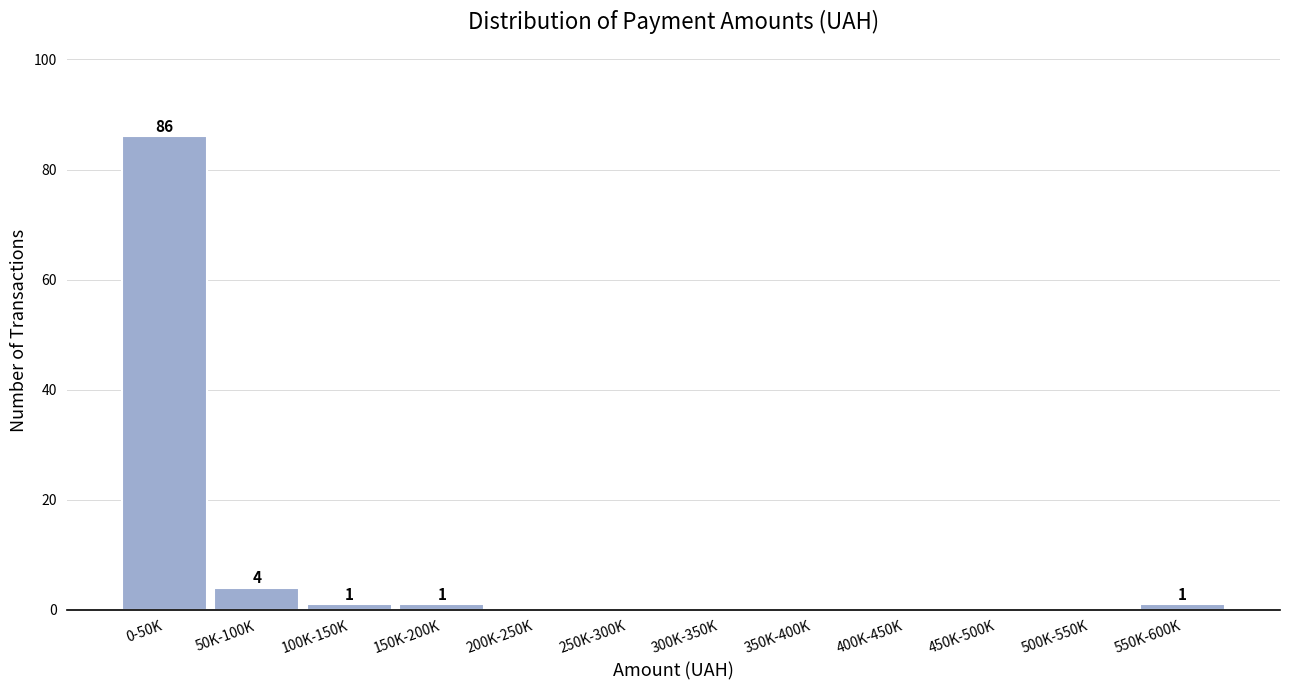

Reading left to right, list all the values displayed in this chart.

0-50K=86	50K-100K=4	100K-150K=1	150K-200K=1	200K-250K=0	250K-300K=0	300K-350K=0	350K-400K=0	400K-450K=0	450K-500K=0	500K-550K=0	550K-600K=1